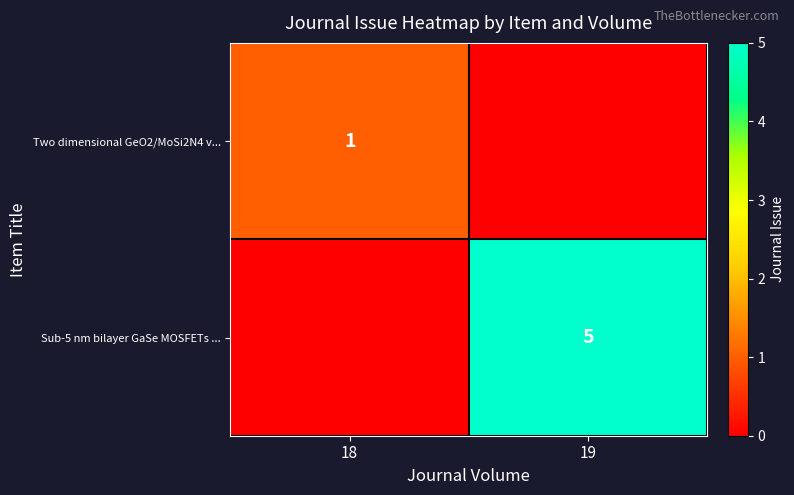

The value of Sub-5 nm bilayer GaSe MOSFETs ... at 19 is 5. True or false?

True